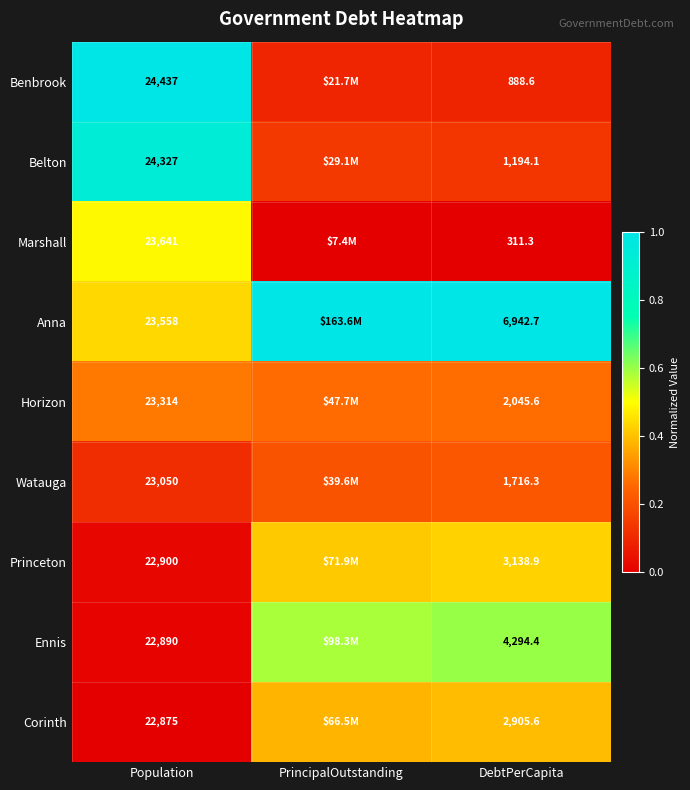

What is the total value across all series at PrincipalOutstanding?

3.1